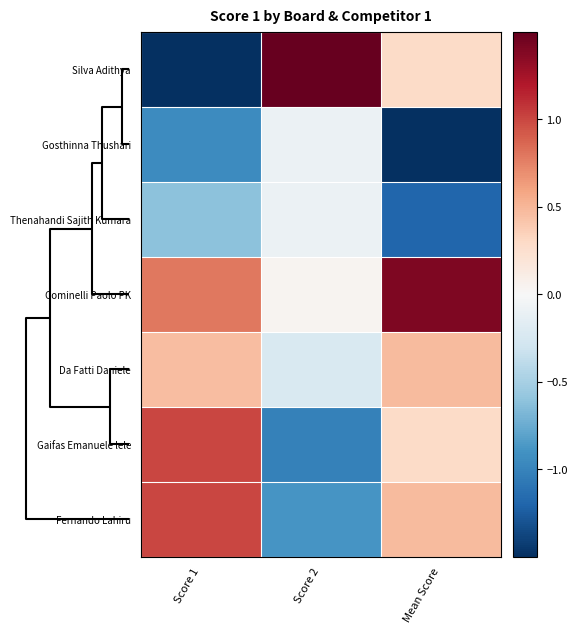

Reading left to right, transcribe all the data shown in this chart.

Silva Adithya: Score 1=-1.7	Score 2=2.3	Mean Score=0.3
Gosthinna Thushari: Score 1=-0.9	Score 2=-0.1	Mean Score=-1.7
Thenahandi Sajith Kumara: Score 1=-0.6	Score 2=-0.1	Mean Score=-1.2
Cominelli Paolo PK: Score 1=0.8	Score 2=0.0	Mean Score=1.4
Da Fatti Daniele: Score 1=0.5	Score 2=-0.2	Mean Score=0.5
Gaifas Emanuele lele: Score 1=1.0	Score 2=-1.0	Mean Score=0.3
Fernando Lahiru: Score 1=1.0	Score 2=-0.9	Mean Score=0.5